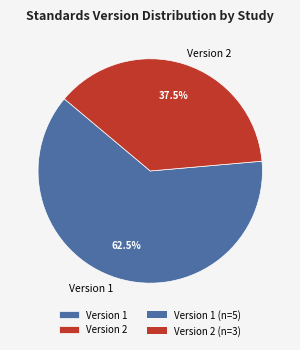

Which has a higher value, Version 2 or Version 1?

Version 1